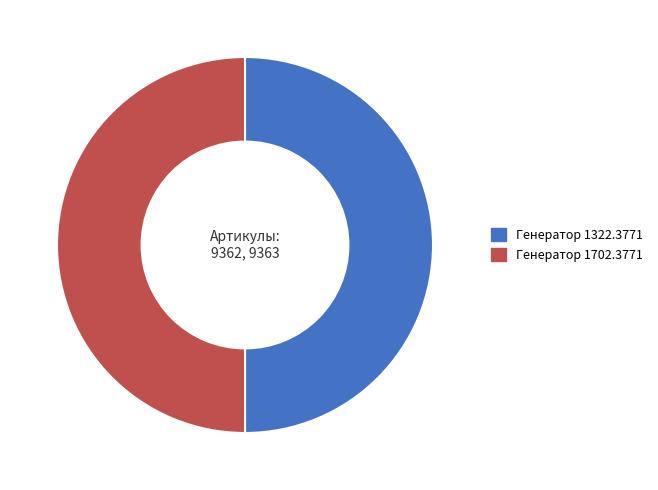

How many segments does this pie chart have?

2